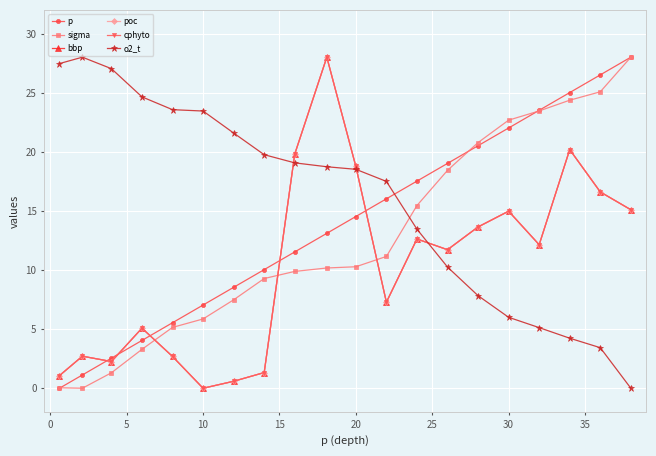

In poc, how many points are lower than both neighbors (excluding endpoints)?

5